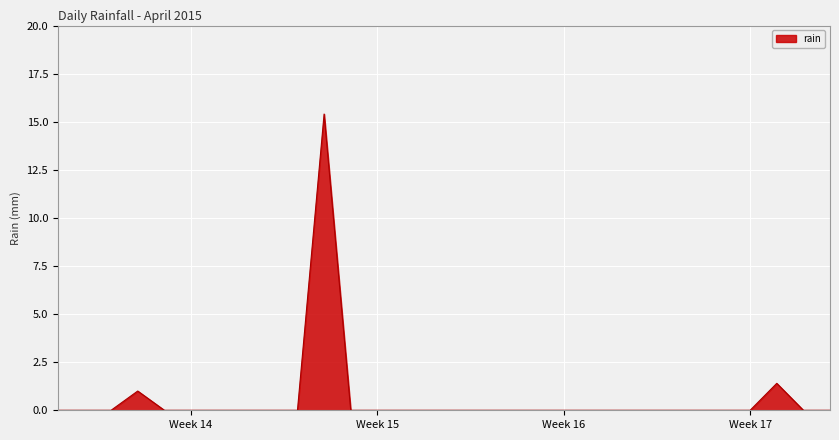

What is the difference between the maximum and minimum values?

15.4